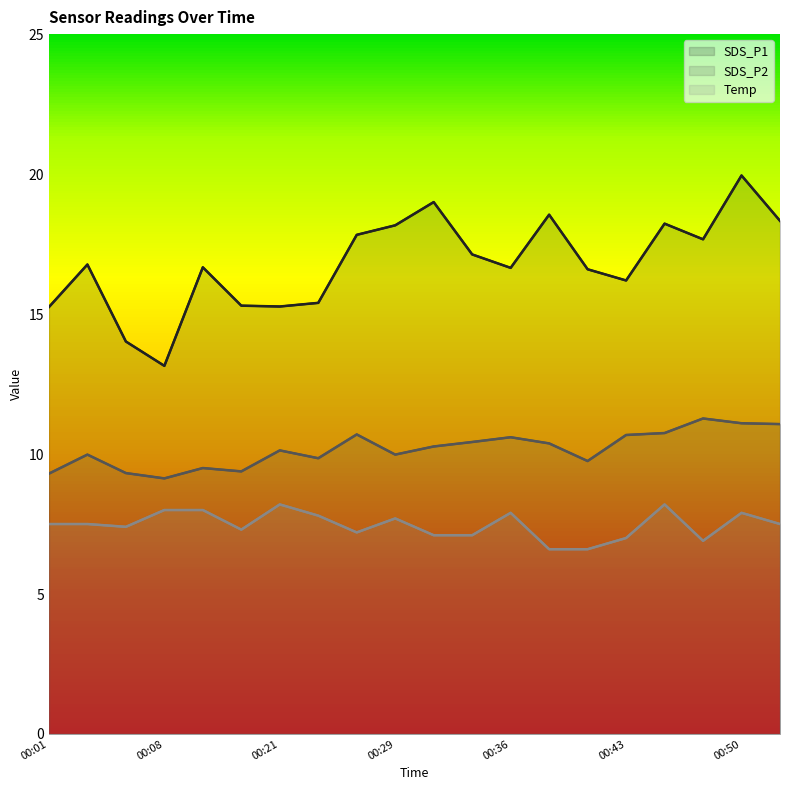

Which series has the largest total across all categories?

SDS_P1